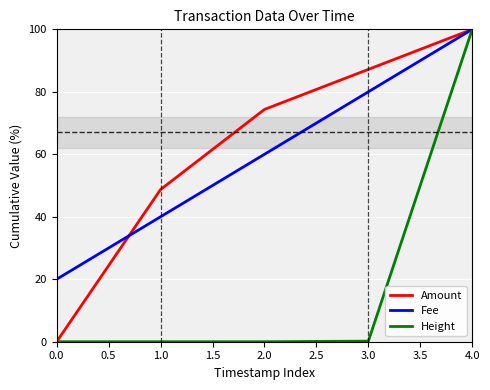

Count the number of categories in the chart.

5